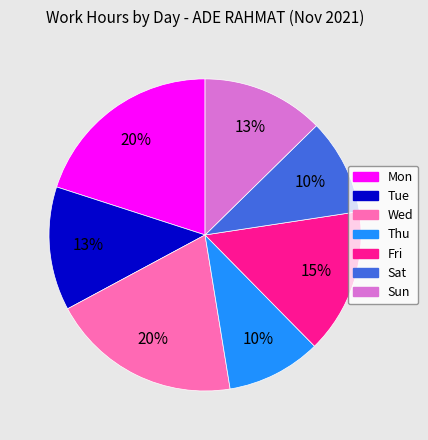

Combined, do Thu and Fri account for over 50%?

No